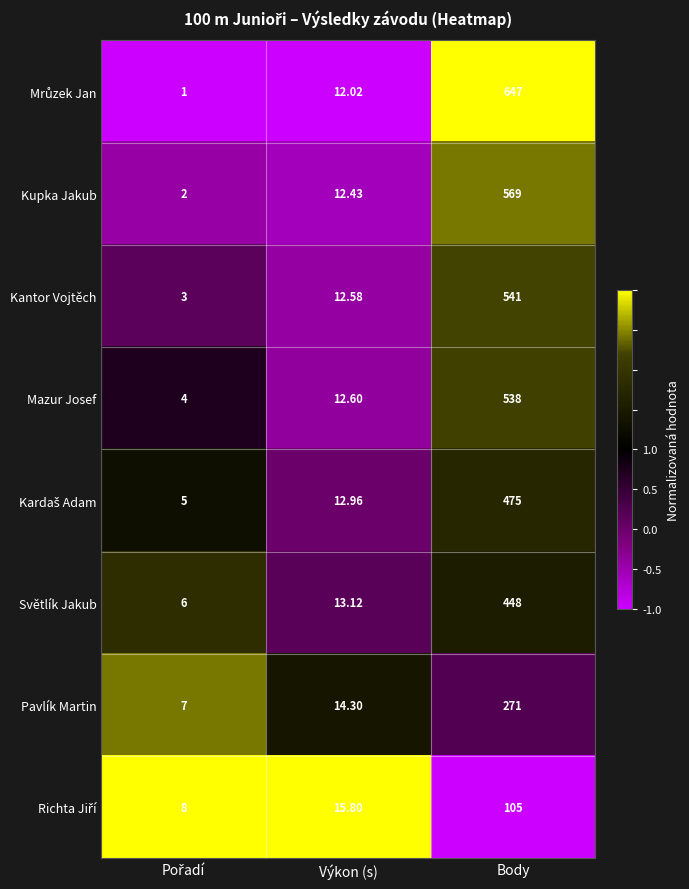

At which label is Mazur Josef closest to 271?

Výkon (s)